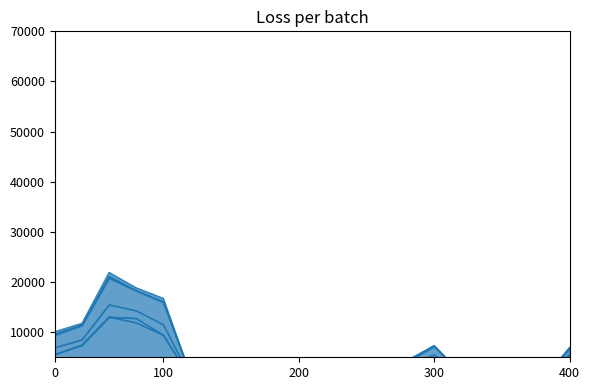

The value of Doctorants contractuels at Total 03 is 124. True or false?

False